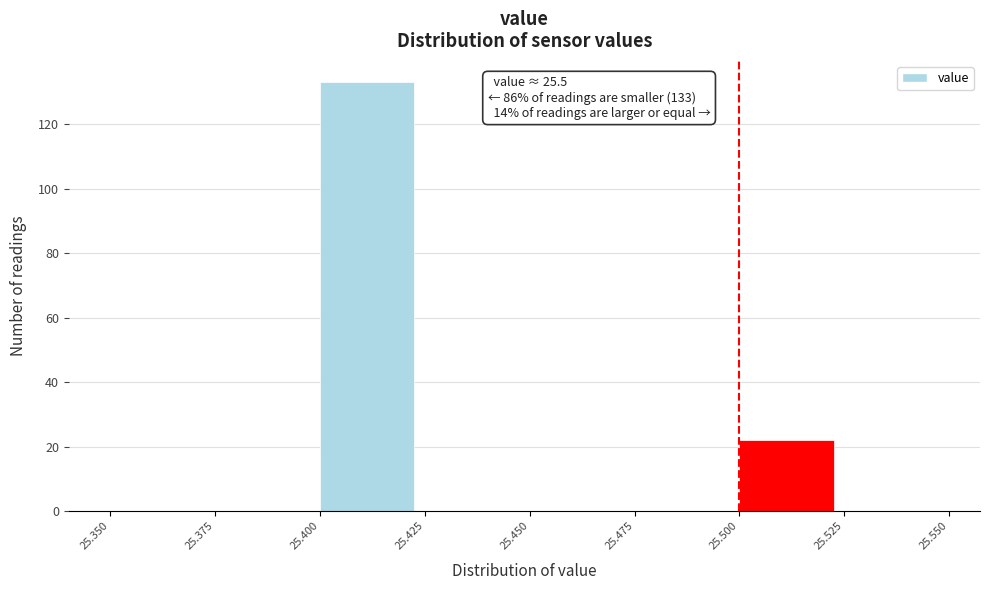

Which range on the x-axis has the tallest bar?

25.400 to 25.425